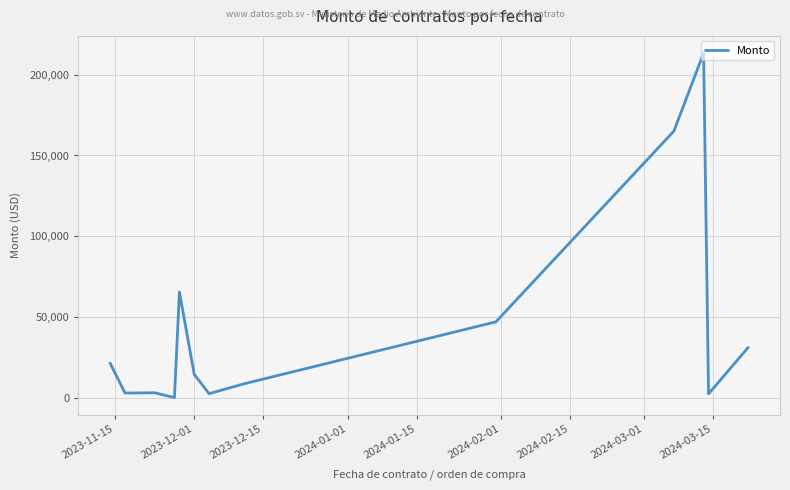

What is the difference between the maximum and minimum values?

213408.9